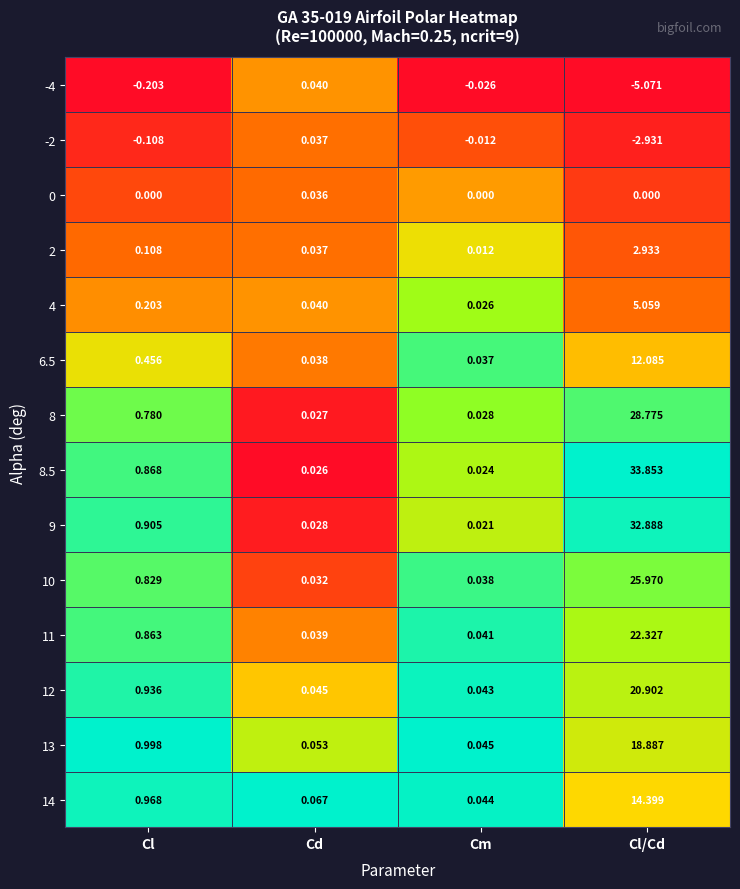

At which category is the sum across all series the highest?

Cl/Cd